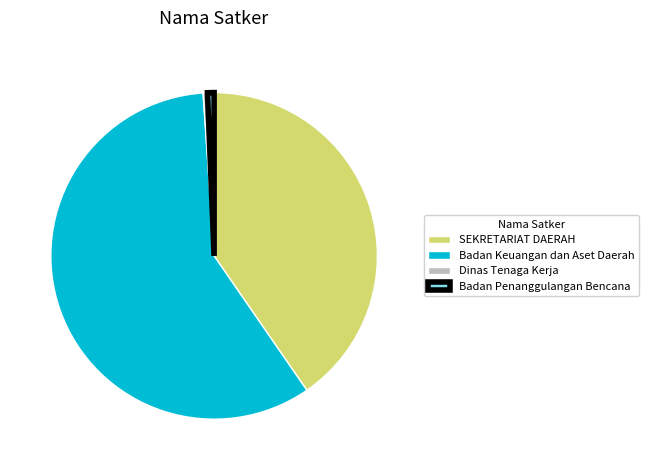

How many segments does this pie chart have?

4